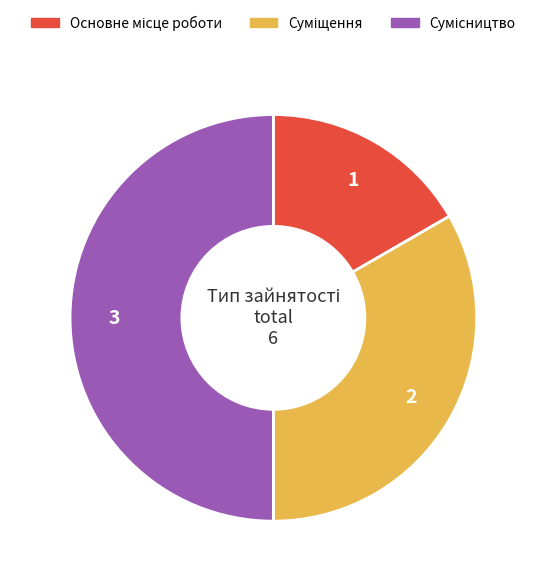

Is there a majority slice in this chart?

No